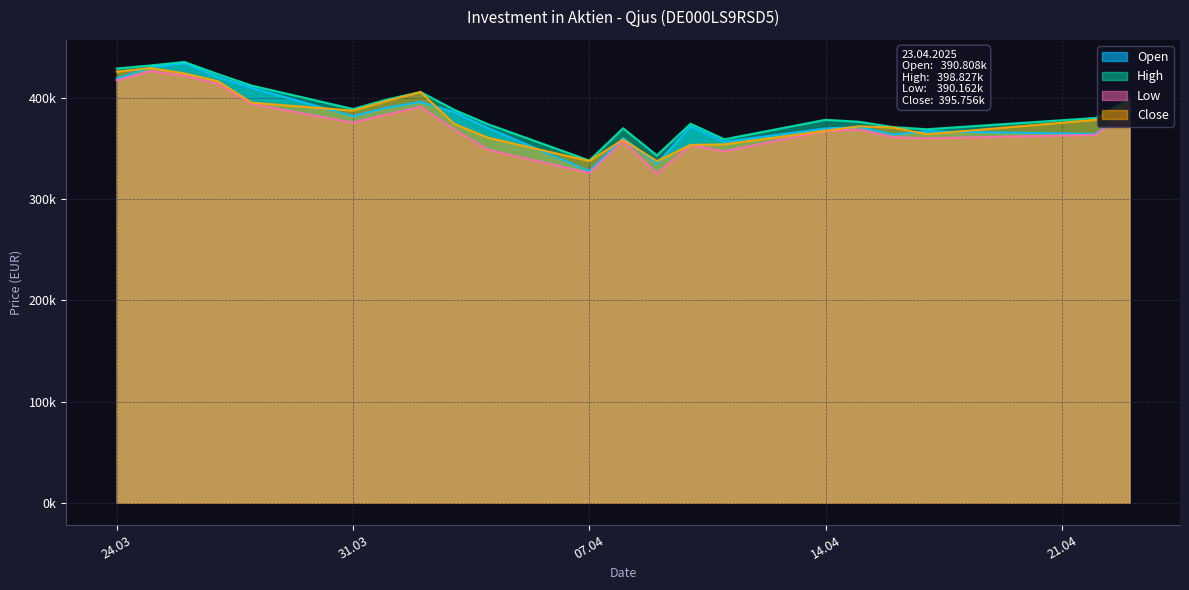

How many categories are shown in the chart?

21